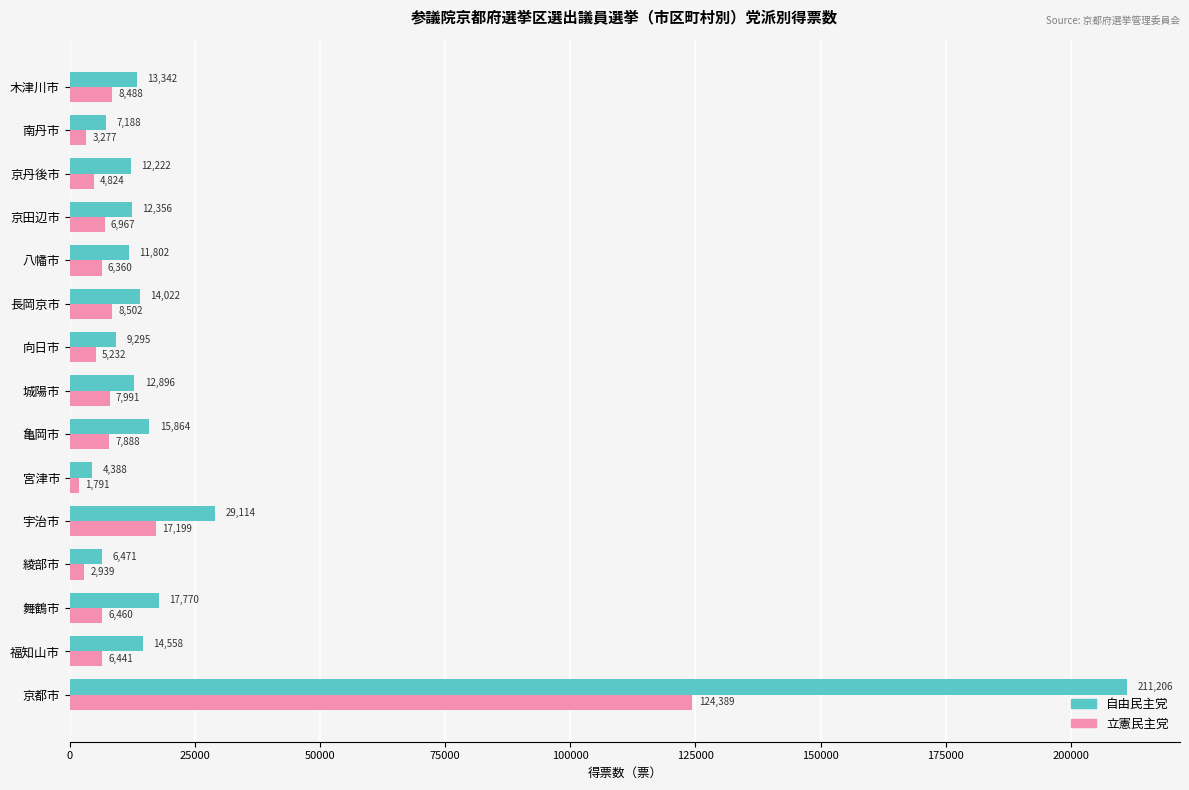

What is the difference between the maximum and second lowest values in the 立憲民主党 series?

121450